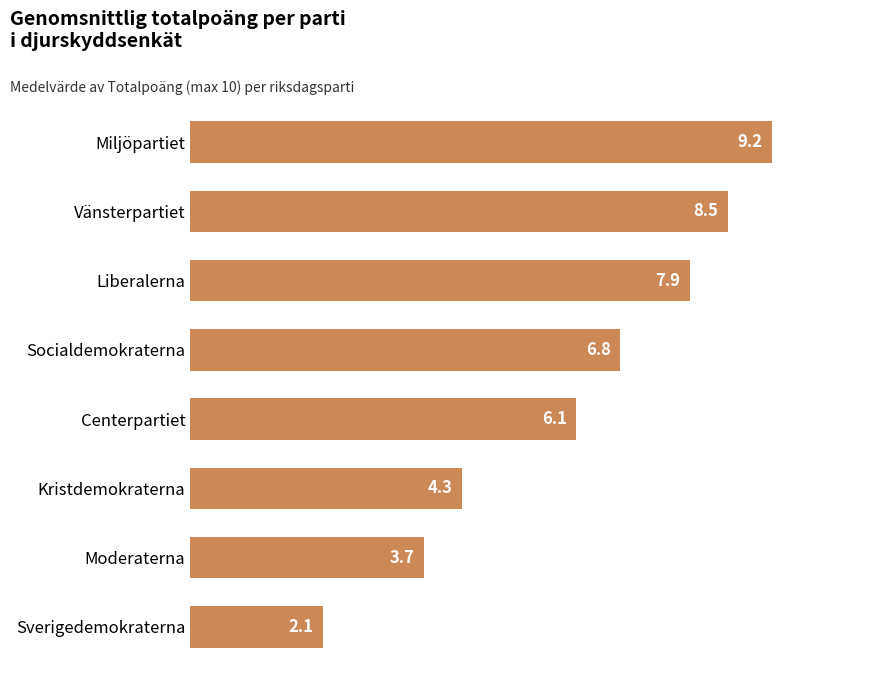

What is the difference between the maximum and minimum values?

7.1